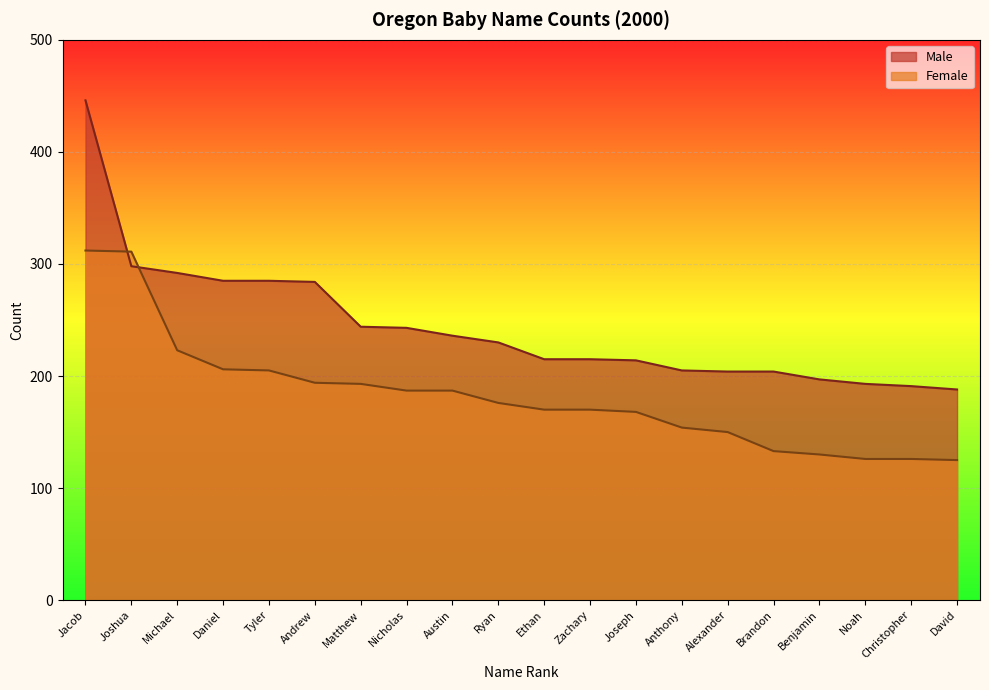

What is the value of the Male point at the 8th from the left?

243